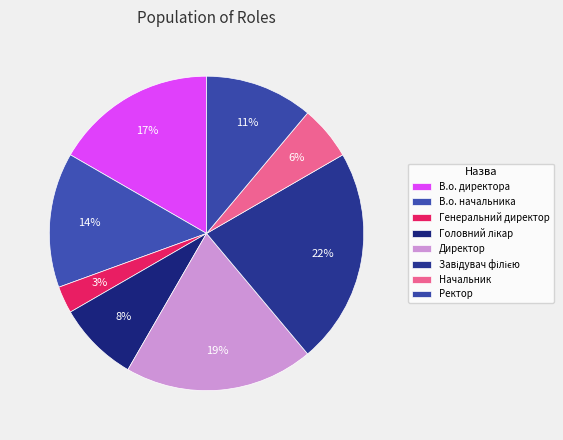

To the nearest percent, what percentage of the pie is Генеральний директор?

3%